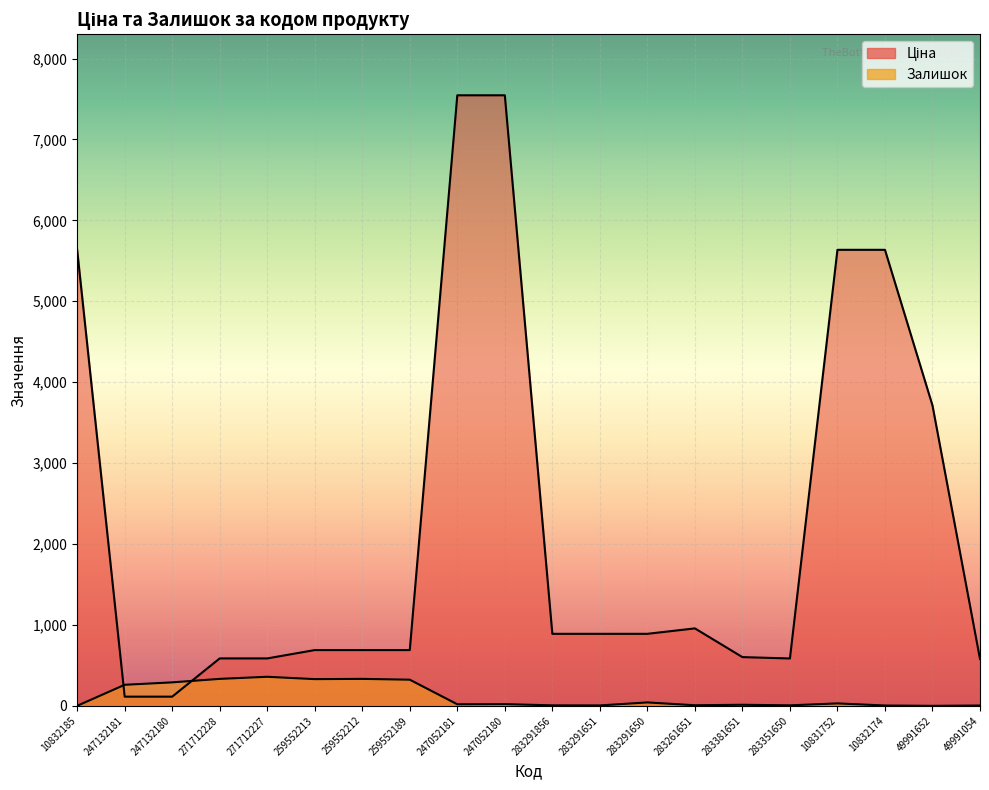

How many interior local peaks does the Залишок series have?

6